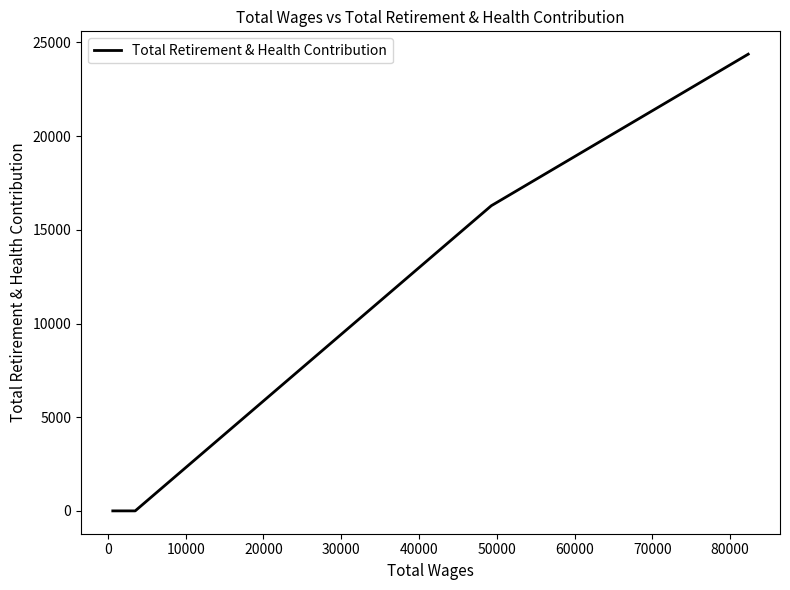

What is the sum of all values?

40664